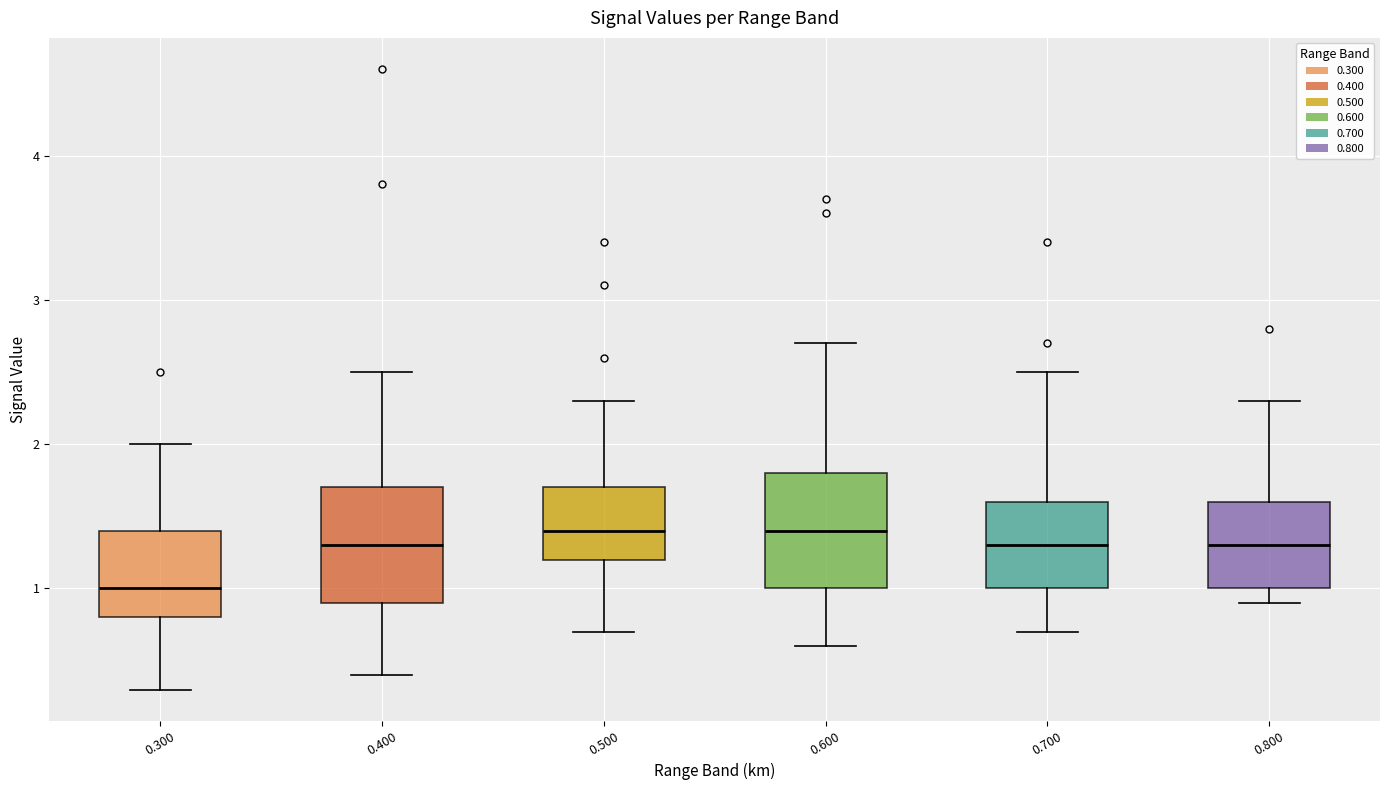

Reading left to right, read every box against the y-axis: the position of its median line, the range the box covers, and the ends of its whiskers. The values are not printed on the chart, so give them approximately, as read against the axis.

0.300: median 1.0, box 0.8 to 1.4, whiskers 0.3 to 2.0
0.400: median 1.3, box 0.9 to 1.7, whiskers 0.4 to 2.5
0.500: median 1.4, box 1.2 to 1.7, whiskers 0.7 to 2.3
0.600: median 1.4, box 1.0 to 1.8, whiskers 0.6 to 2.7
0.700: median 1.3, box 1.0 to 1.6, whiskers 0.7 to 2.5
0.800: median 1.3, box 1.0 to 1.6, whiskers 0.9 to 2.3